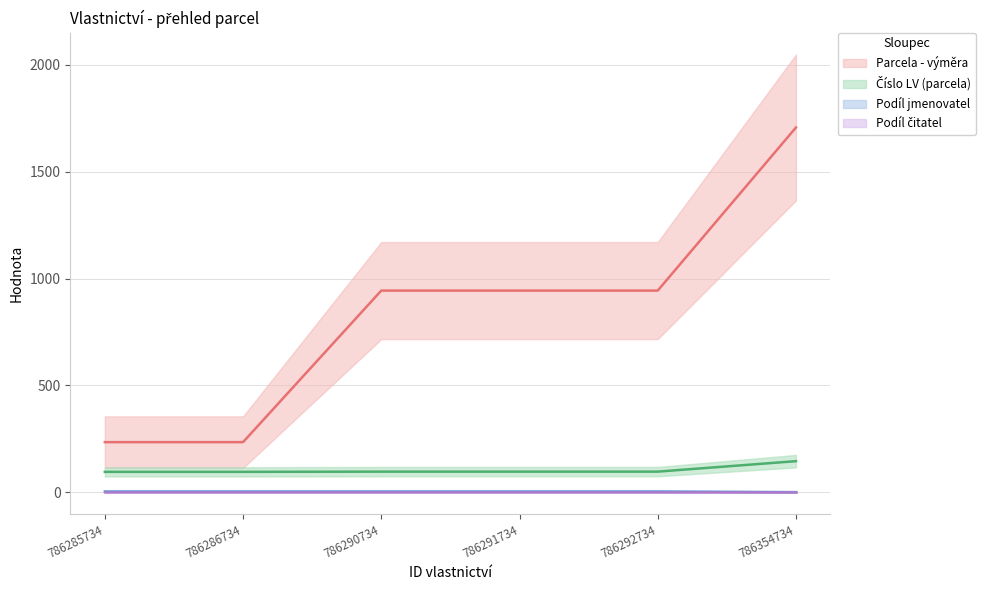

How many lines are shown in the chart?

3